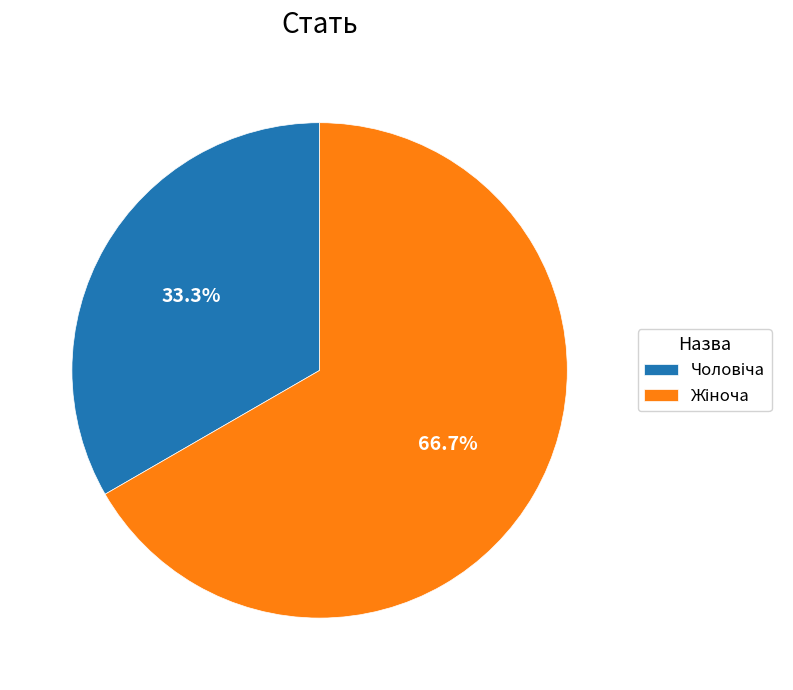

Is there any slice that represents more than half of the pie?

Yes